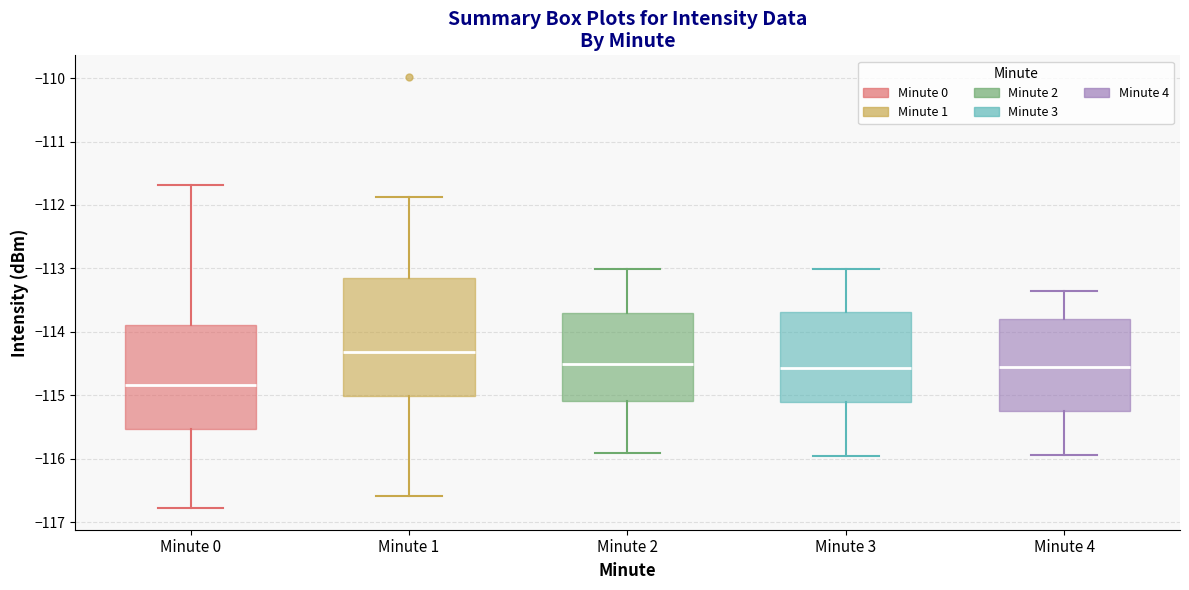

Where does the median line of the box for Minute 4 sit on the y-axis? The values are not printed on the chart, so give them approximately, as read against the axis.

-114.6